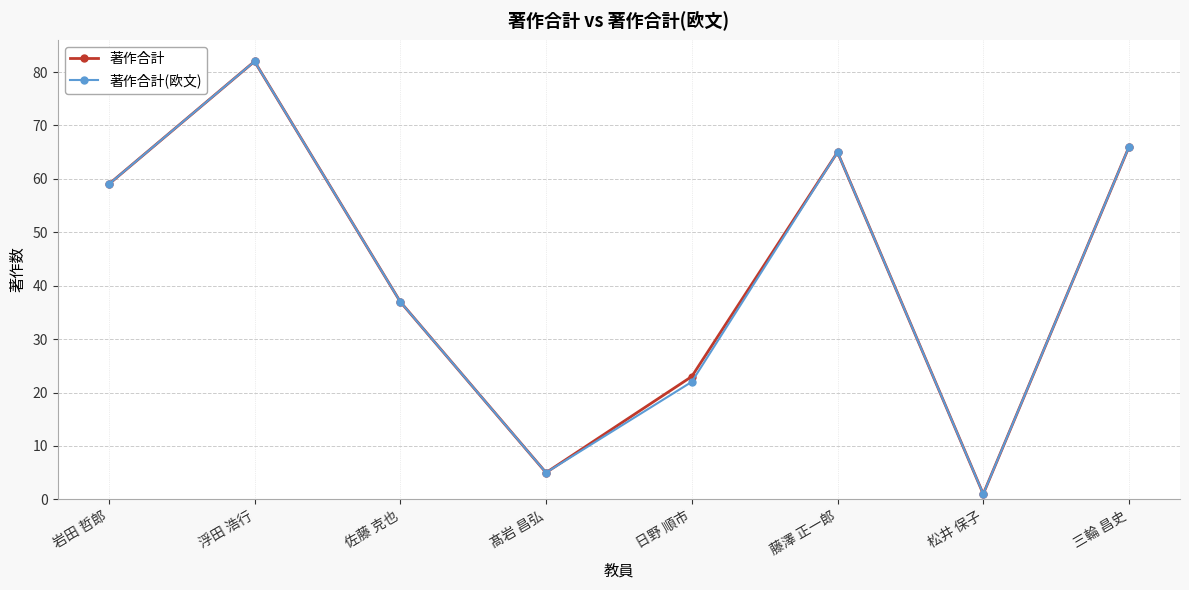

Which series changed the most between 日野 順市 and 三輪 昌史?

著作合計(欧文)